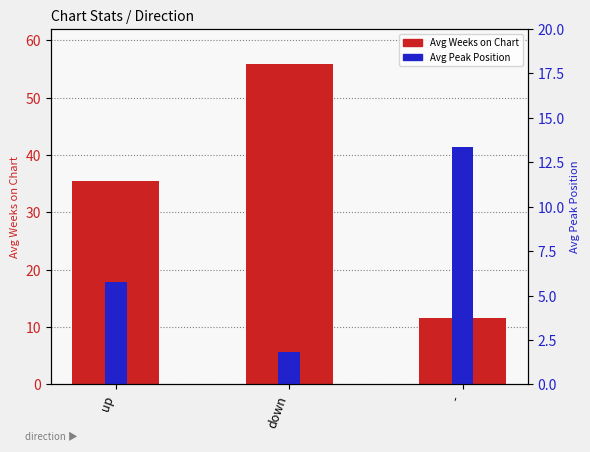

Reading left to right, list all the values displayed in this chart.

Avg Weeks on Chart: 35.5	55.8	11.5
Avg Peak Position: 5.8	1.8	13.3